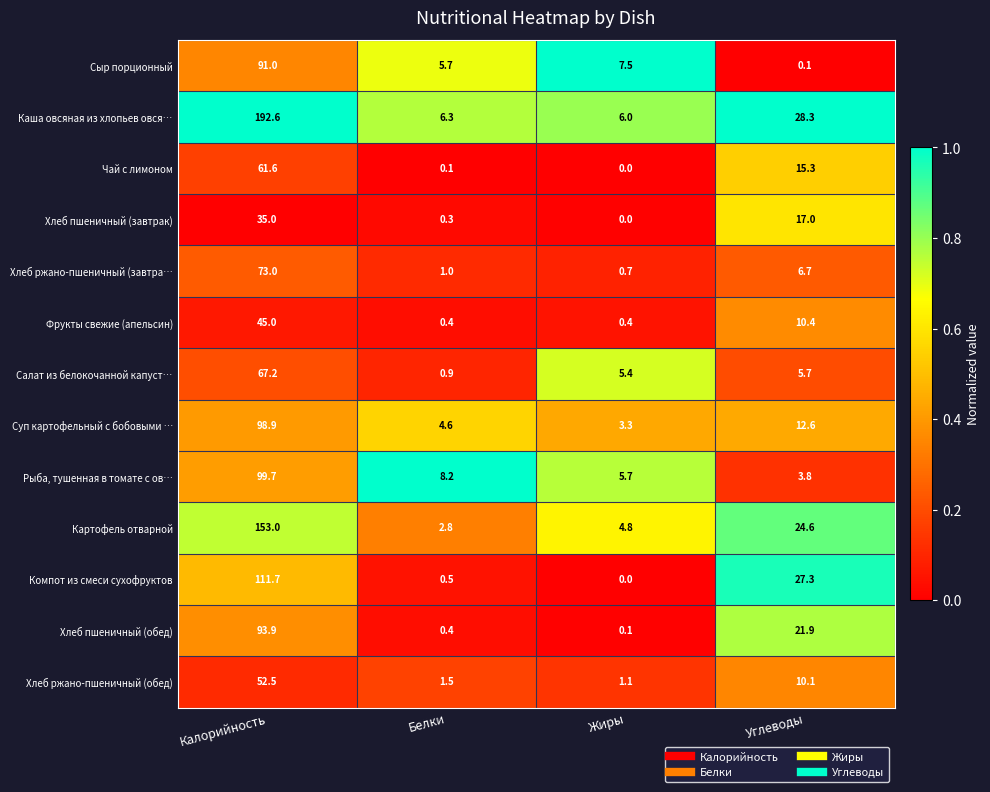

The Сыр порционный series shows 91.0 at Калорийность. True or false?

True